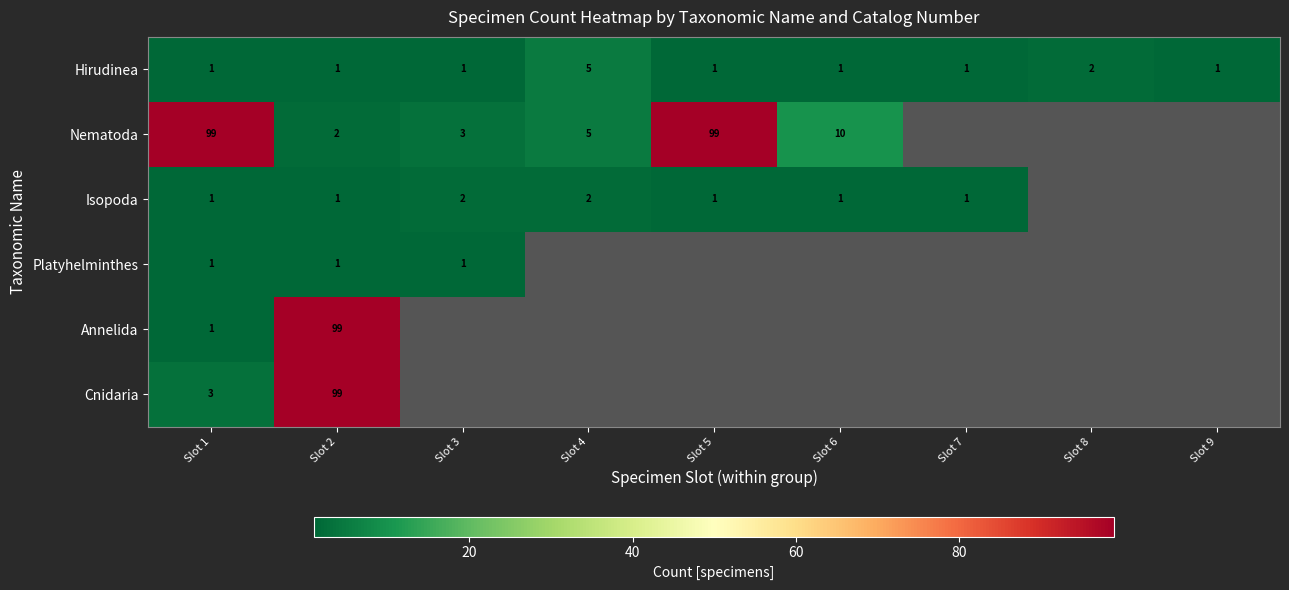

What is the spread (max minus min) of values at Slot 6?

9.0